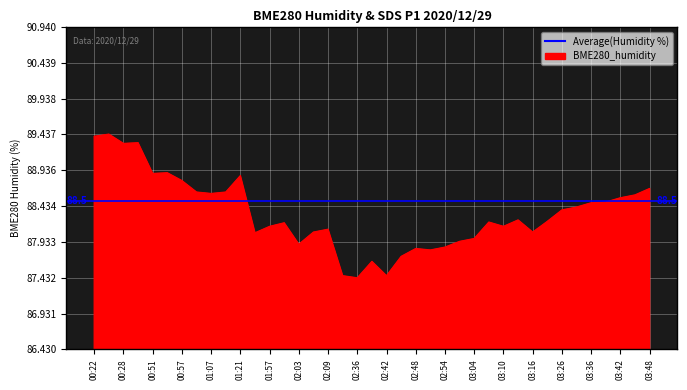

Rank the categories by value from lowest to highest.

02:36, 02:33, 02:42, 02:39, 02:45, 02:51, 02:48, 02:54, 02:03, 02:57, 03:04, 01:54, 02:06, 03:16, 02:09, 01:57, 03:10, 02:00, 03:07, 03:23, 03:13, 03:26, 03:29, 03:36, 03:39, 03:42, 03:45, 01:07, 01:04, 01:18, 03:48, 00:57, 01:21, 00:51, 00:54, 00:28, 00:31, 00:22, 00:25